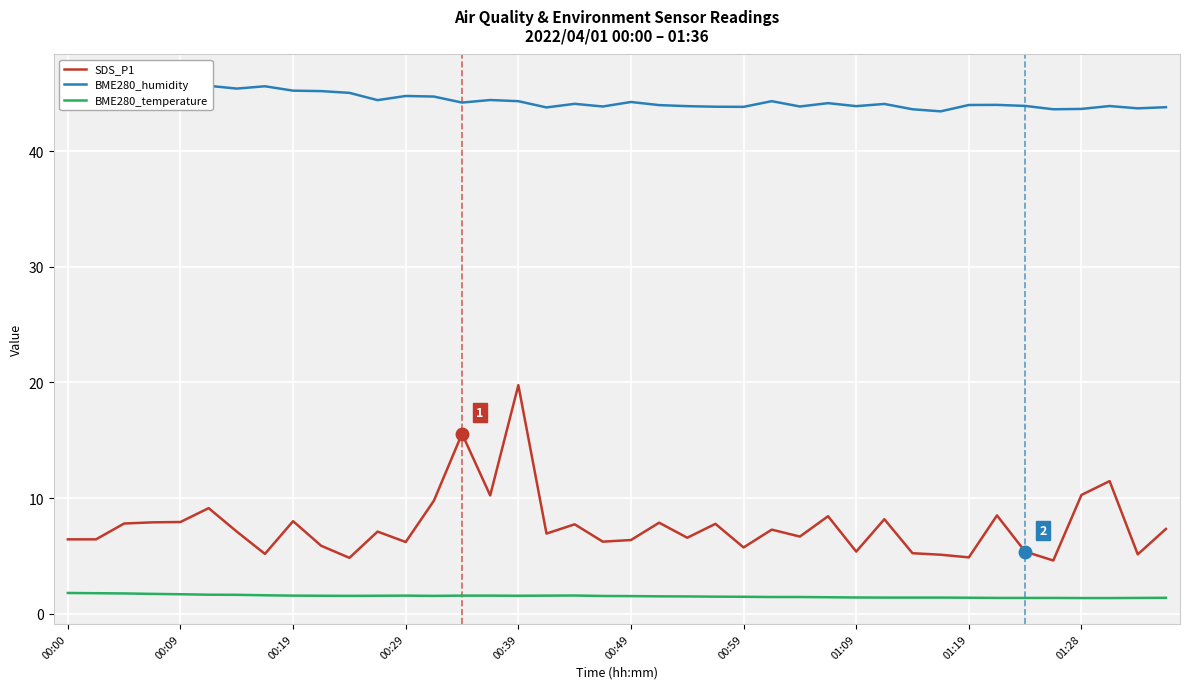

True or false: BME280_temperature and SDS_P1 cross at least once.

False